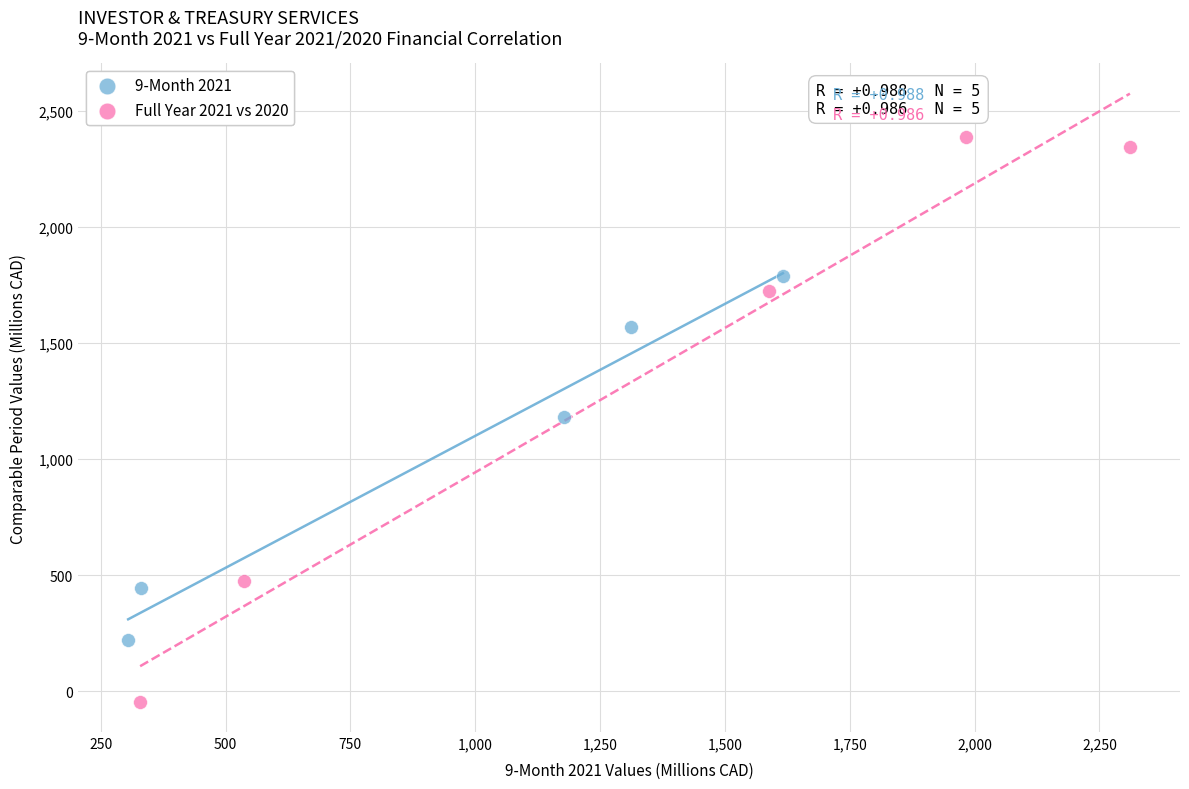

What are all the series names shown in the legend?

9-Month 2021, Full Year 2021 vs 2020